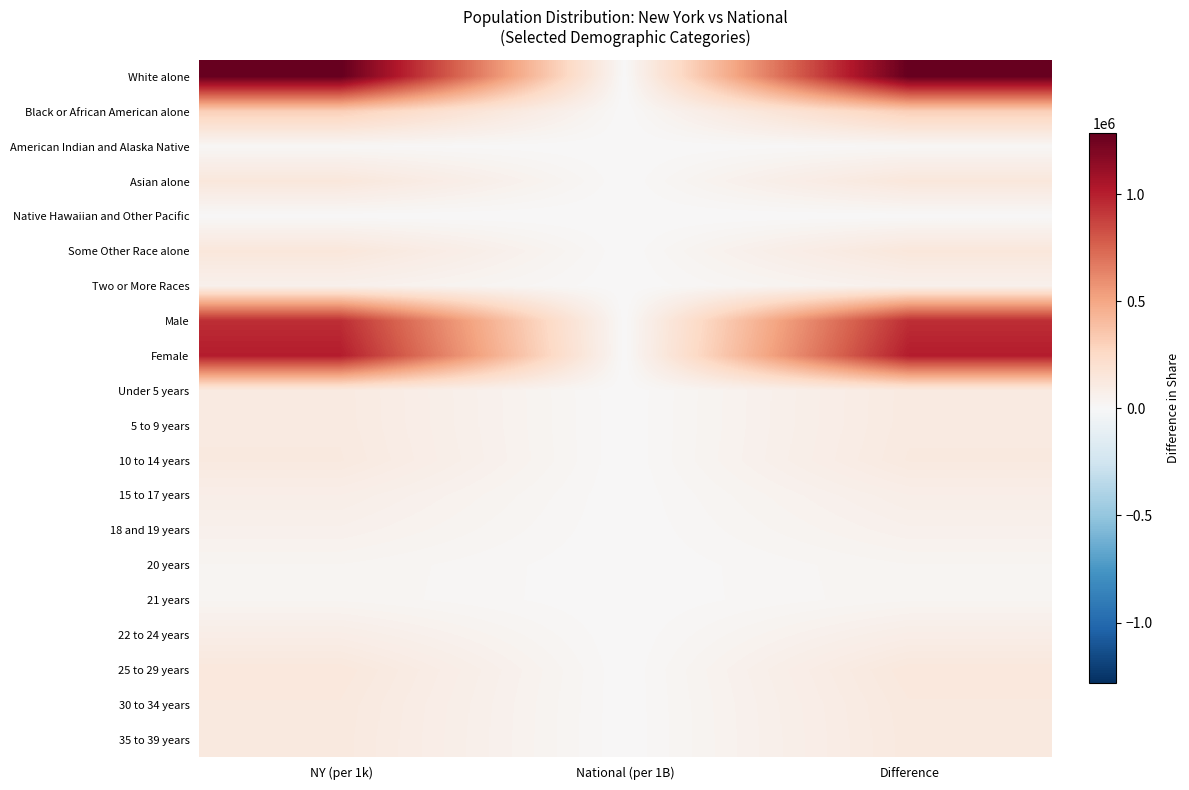

Which has a higher value, Difference or National (per 1B)?

Difference